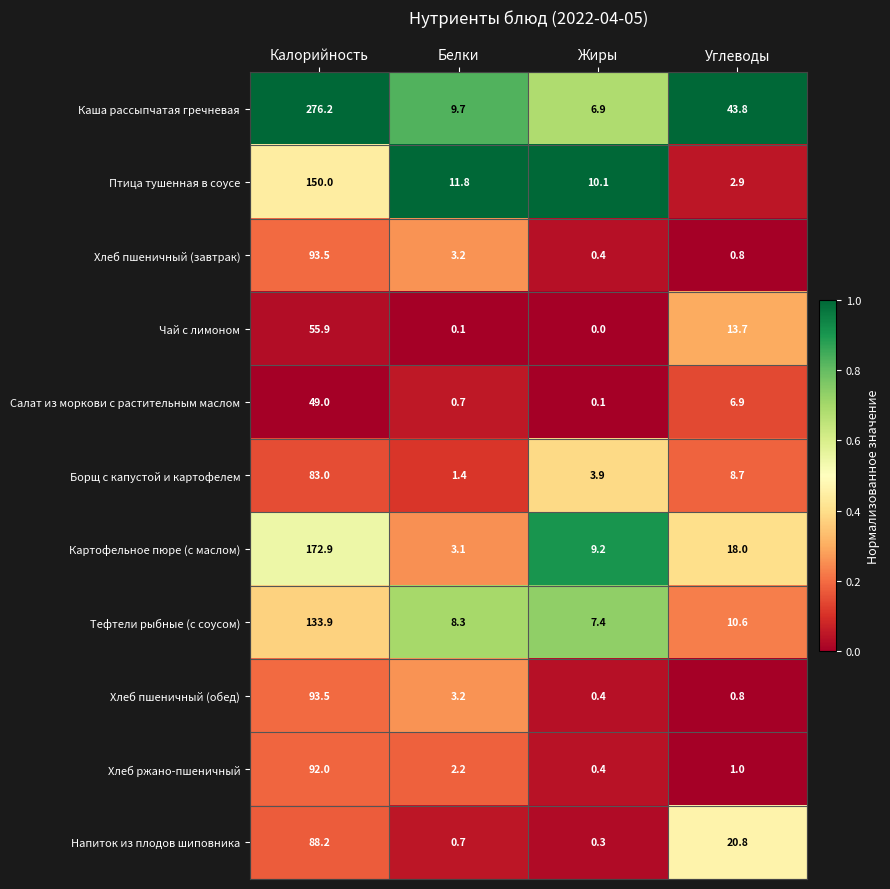

What is the sum of the Птица тушенная в соусе values at Жиры and Белки?

21.9